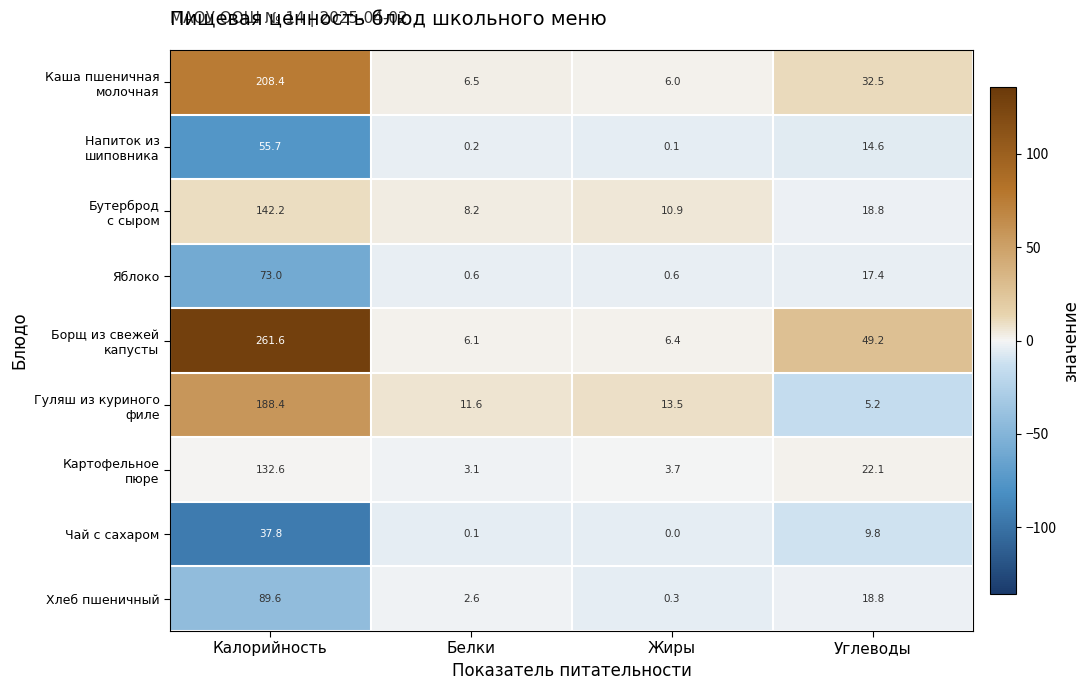

What is the maximum value shown in the chart?

261.6